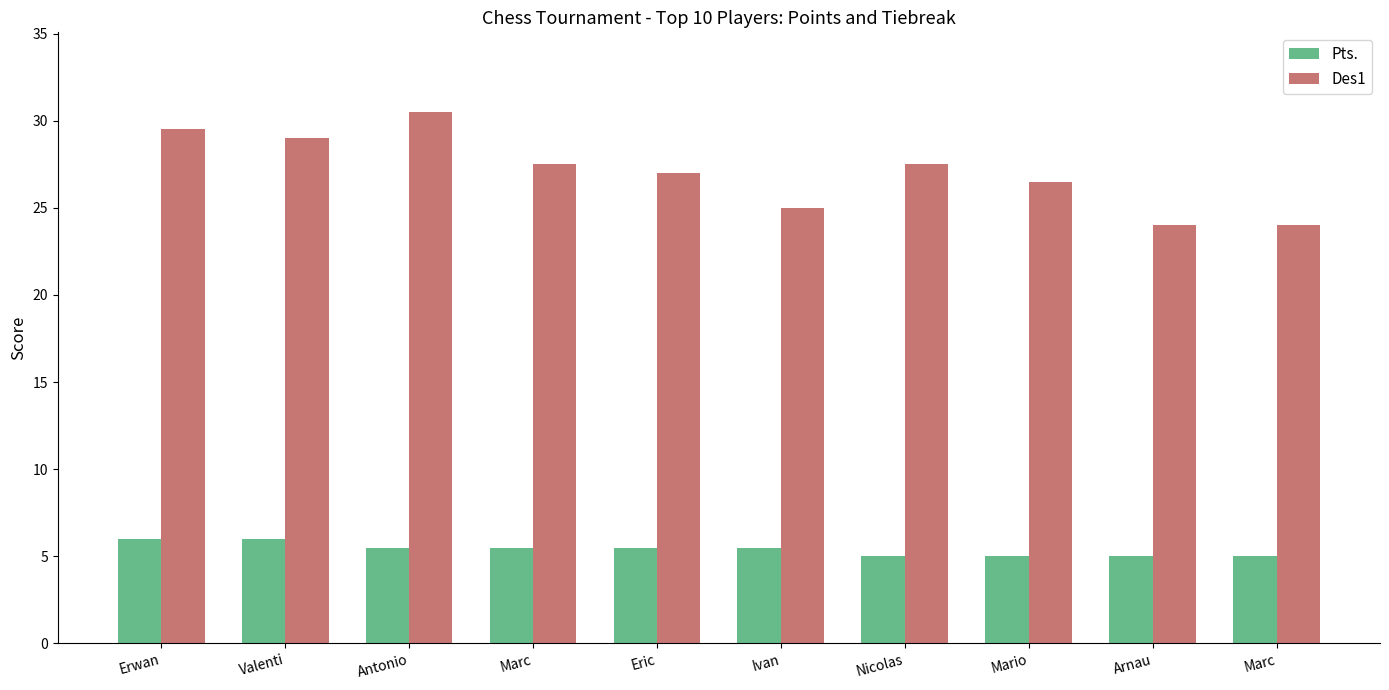

What is the difference between the Des1 values at Valenti and Ivan?

4.0